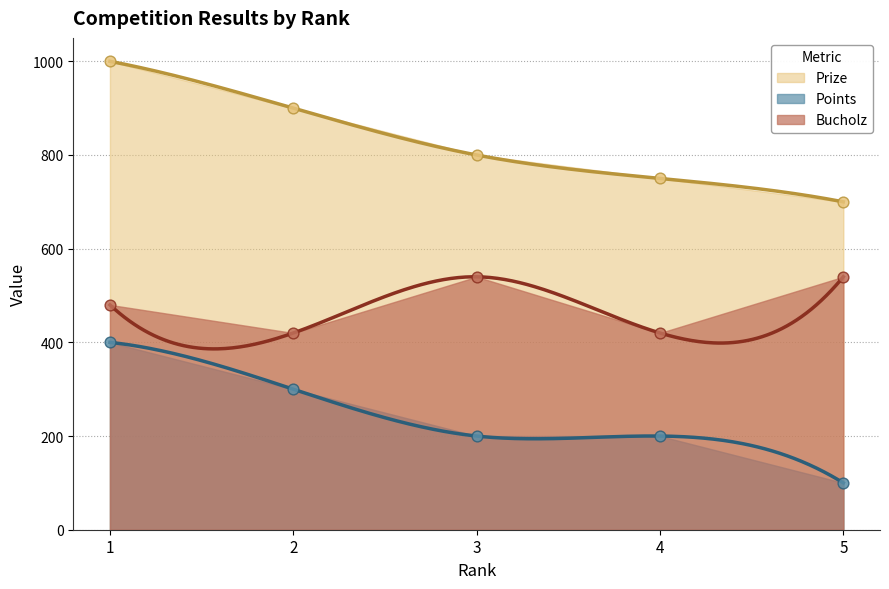

What are all the series names shown in the legend?

Prize, Points, Bucholz